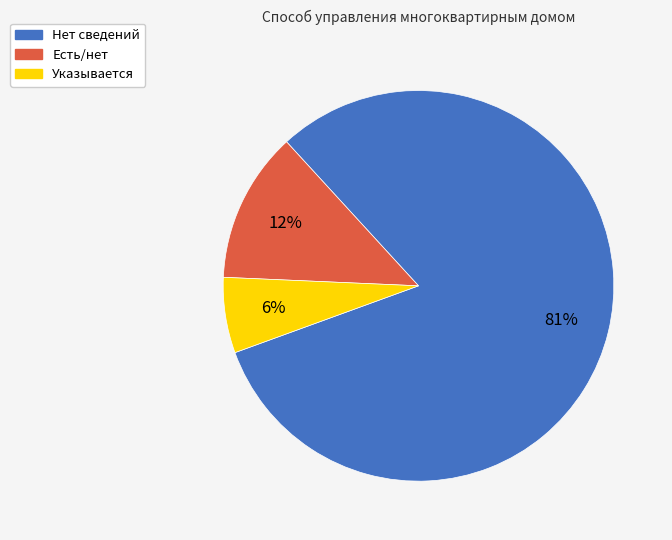

How many slices are in this pie chart?

3